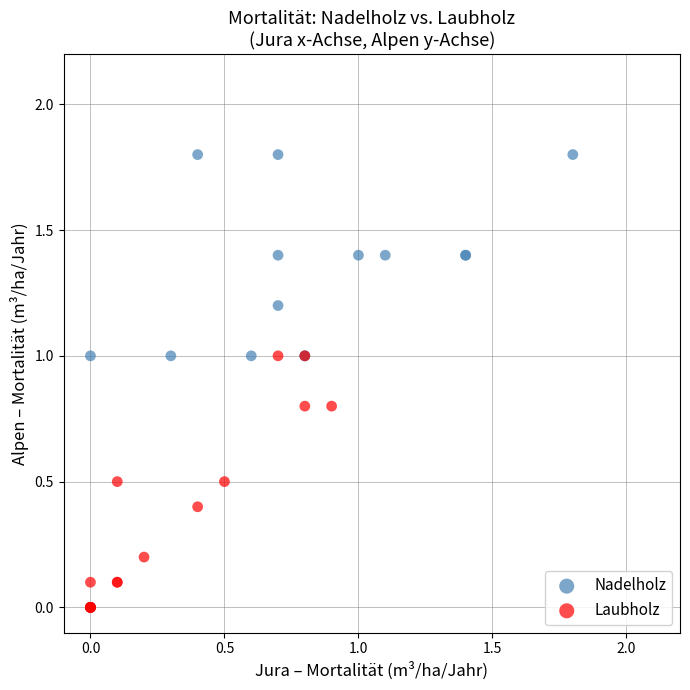

Which series has the widest spread of Y values?

Nadelholz